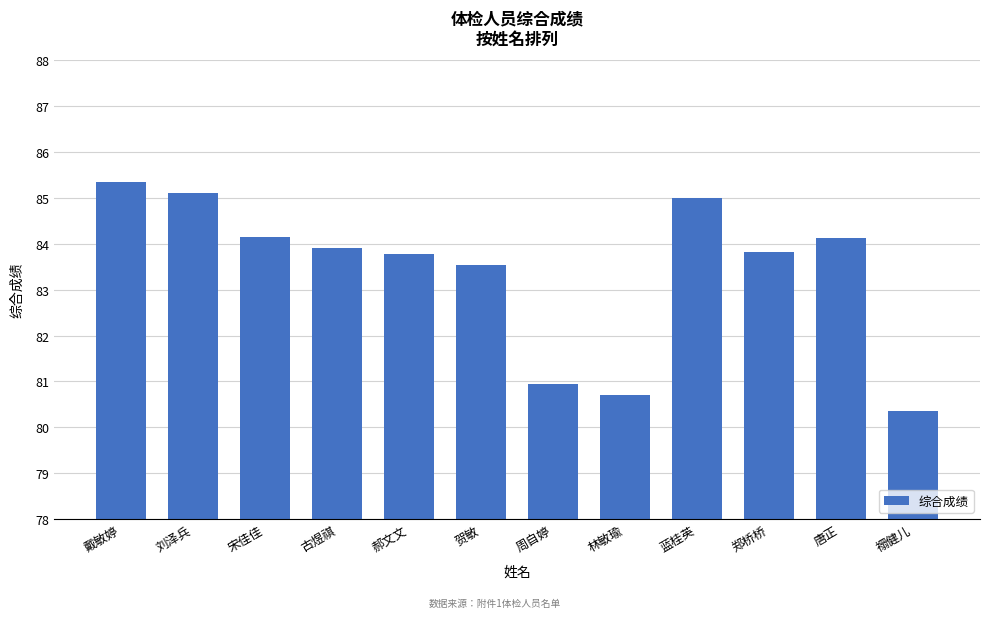

What is the difference between the values at 古煜祺 and 唐正?

0.2